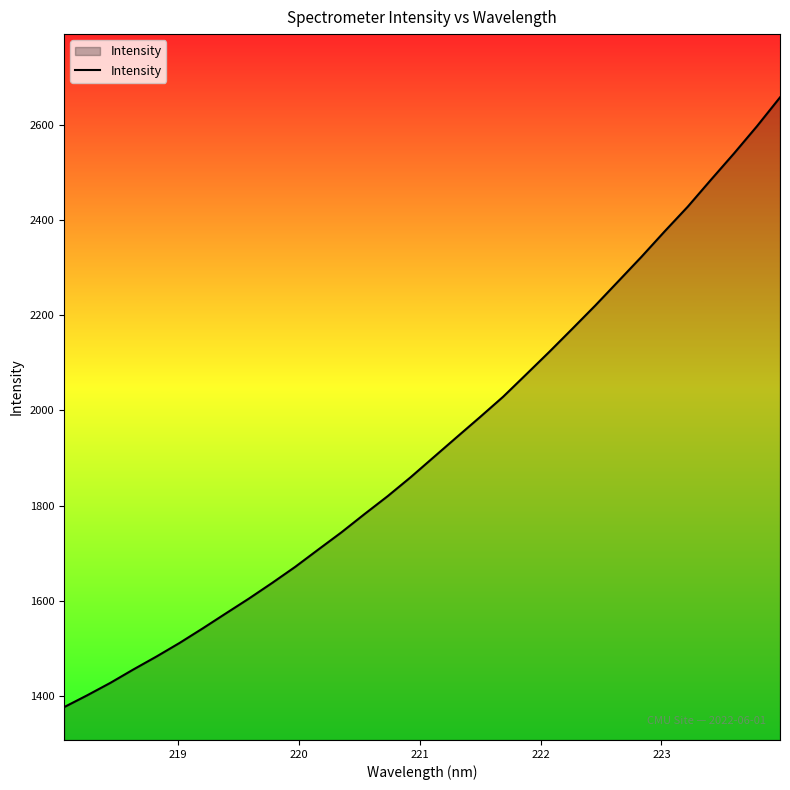

What is the sum of all values?

61729.9